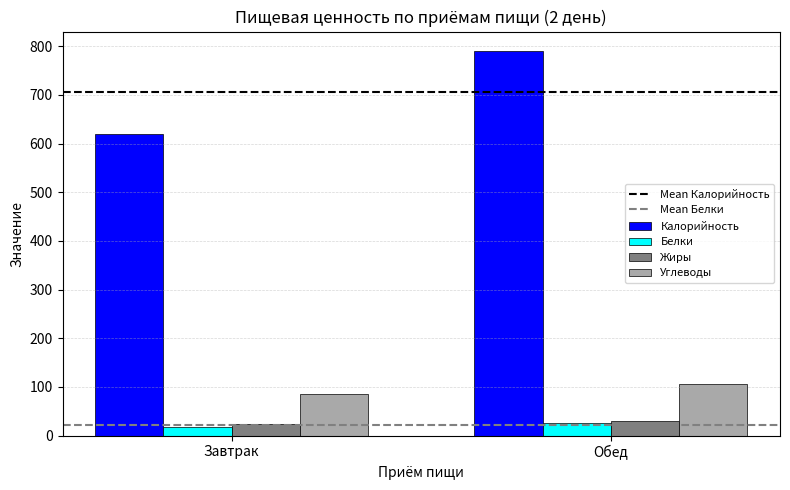

At how many categories does at least one series exceed 160?

2